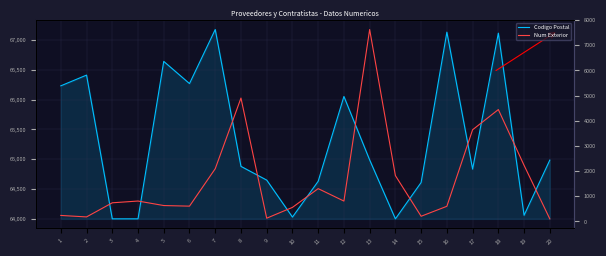

What are all the series names shown in the legend?

Codigo Postal, Num Exterior